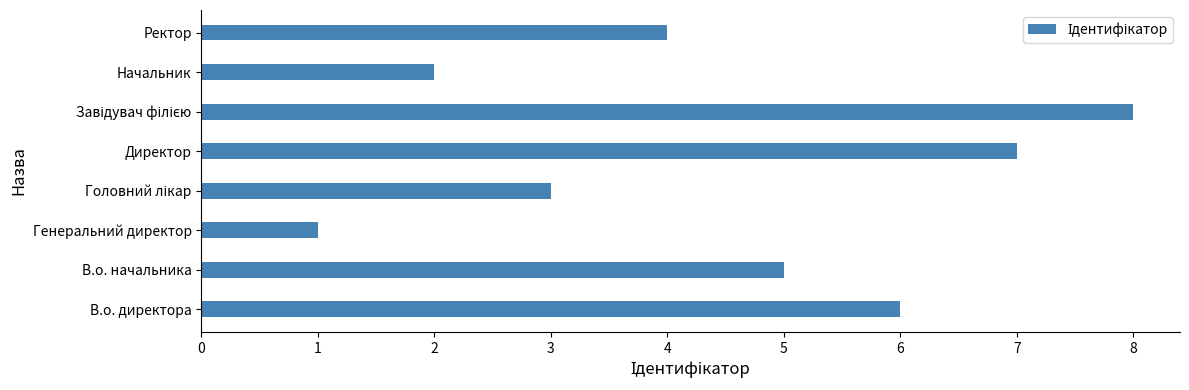

Which has a higher value, Генеральний директор or Начальник?

Начальник